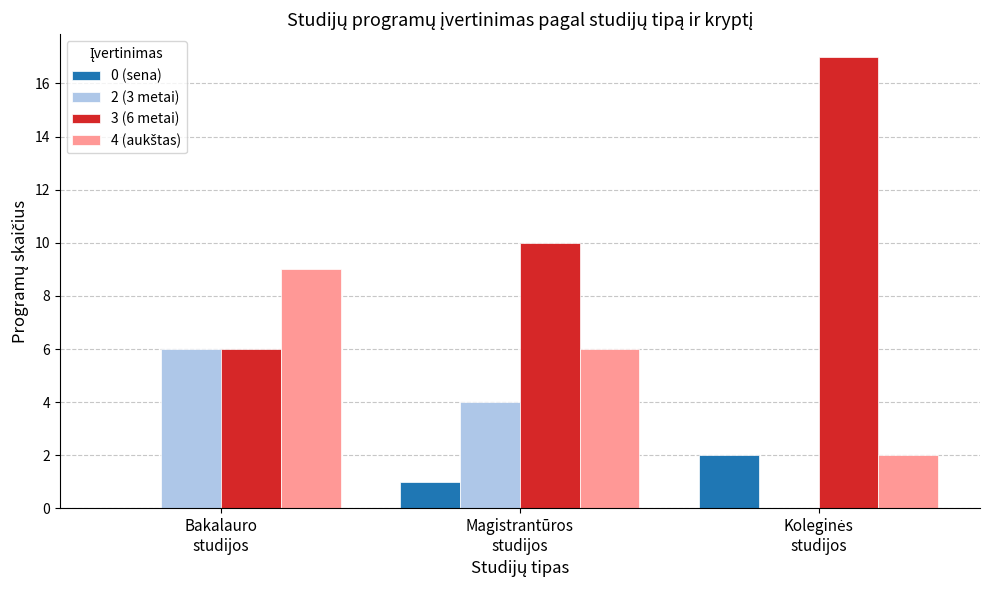

Which series has the largest total across all categories?

3 (6 metai)